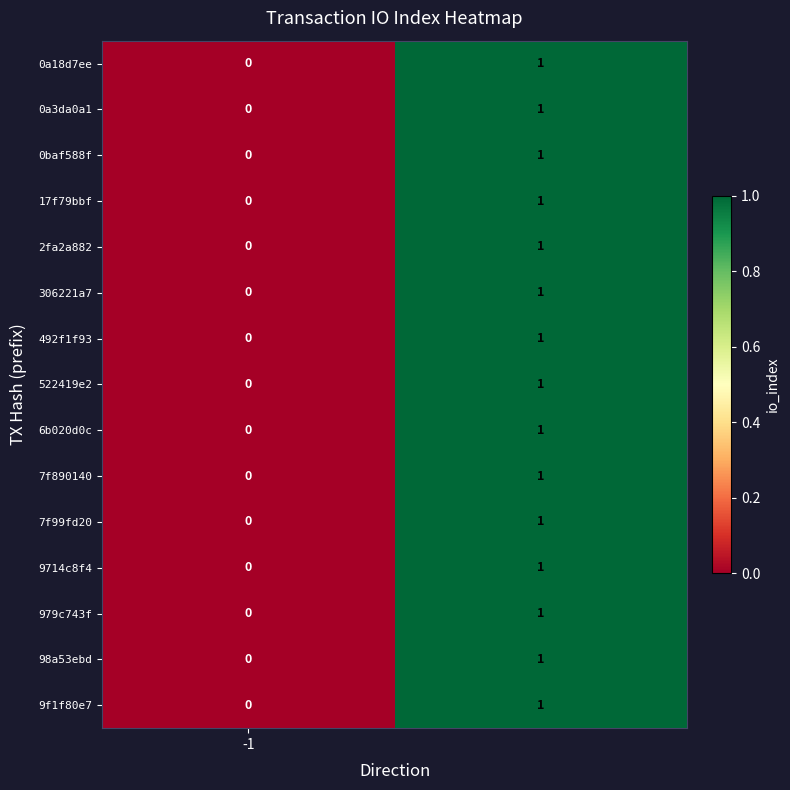

Reading left to right, what are all the values shown in this chart?

0a18d7ee: 0	1
0a3da0a1: 0	1
0baf588f: 0	1
17f79bbf: 0	1
2fa2a882: 0	1
306221a7: 0	1
492f1f93: 0	1
522419e2: 0	1
6b020d0c: 0	1
7f890140: 0	1
7f99fd20: 0	1
9714c8f4: 0	1
979c743f: 0	1
98a53ebd: 0	1
9f1f80e7: 0	1